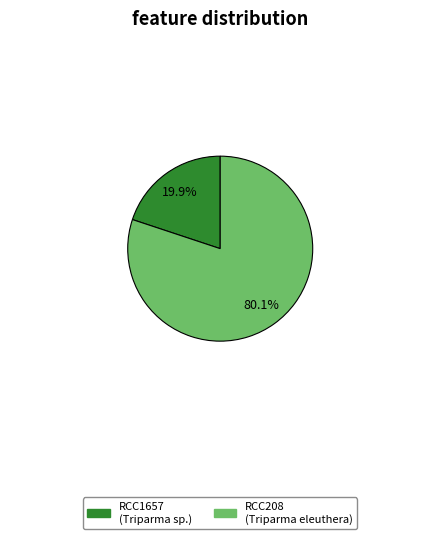

What is the smallest slice in the pie chart?

RCC1657